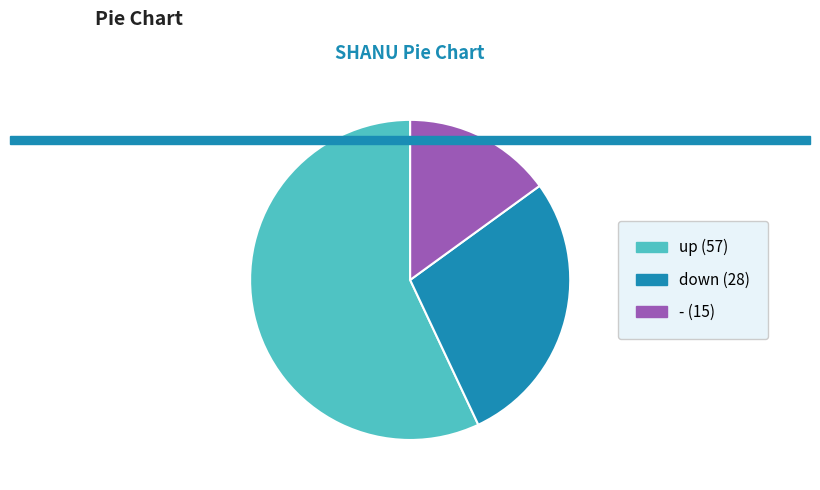

To the nearest percent, what is the combined percentage of up and -?

72%